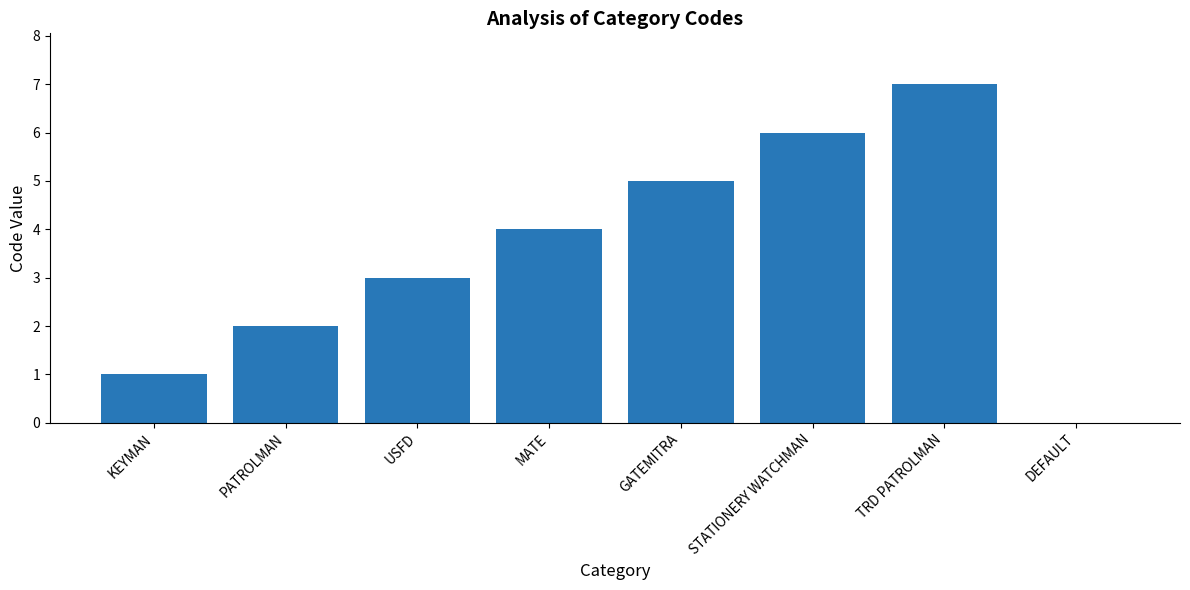

The chart shows a value of 4 at MATE. True or false?

True